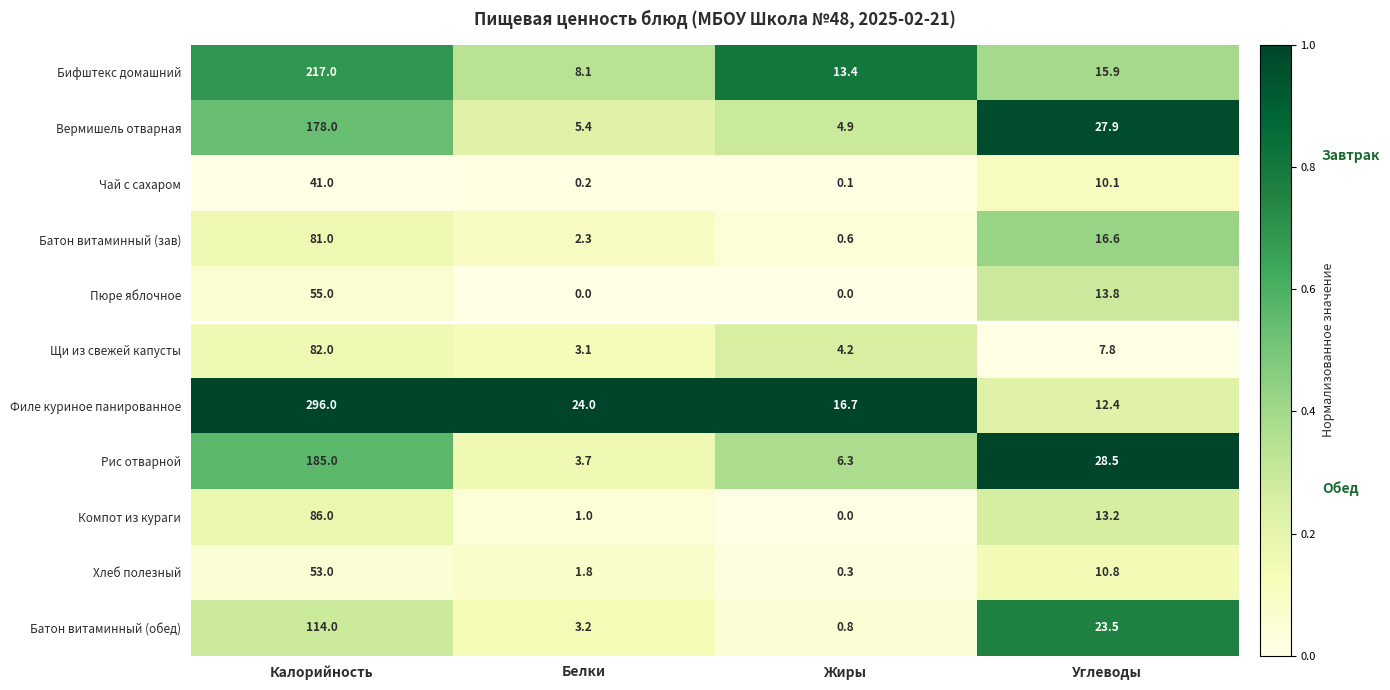

How many values in the Бифштекс домашний series are below 15?

2